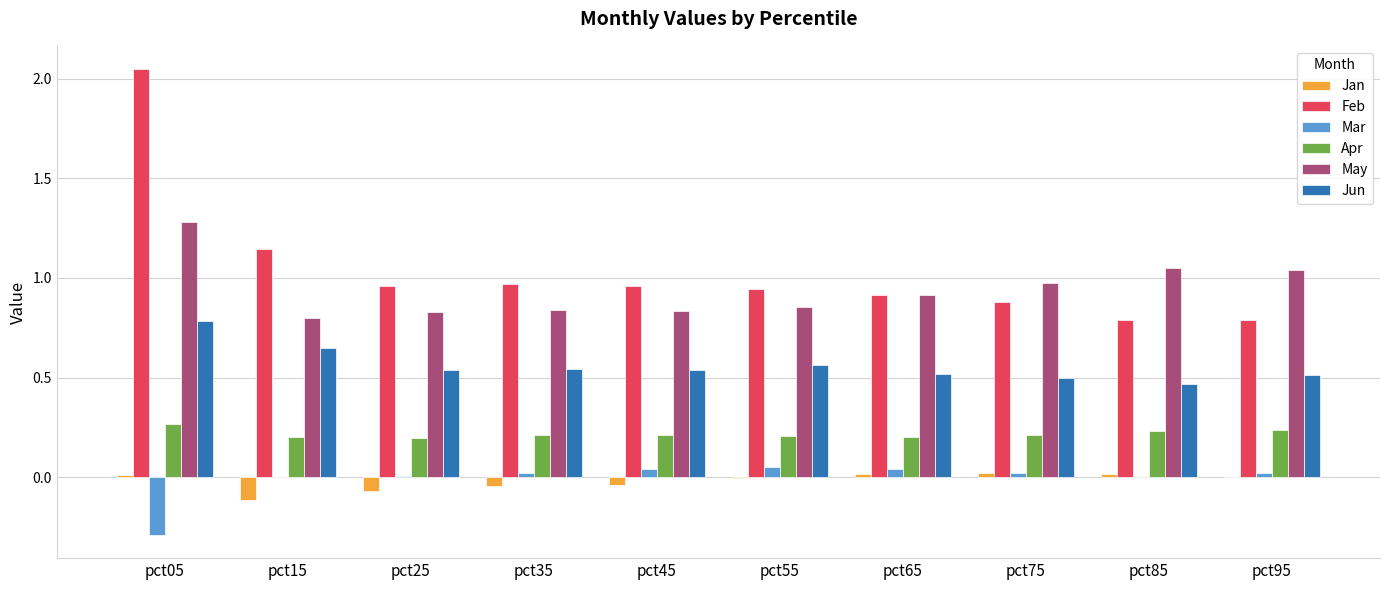

Is it true that May equals 0.8 at pct45?

True